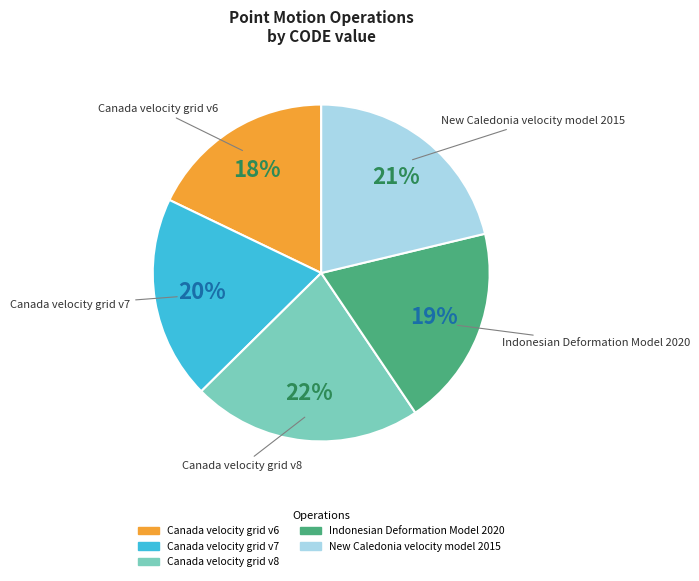

The Canada velocity grid v6 slice represents 30% of the pie. True or false?

False